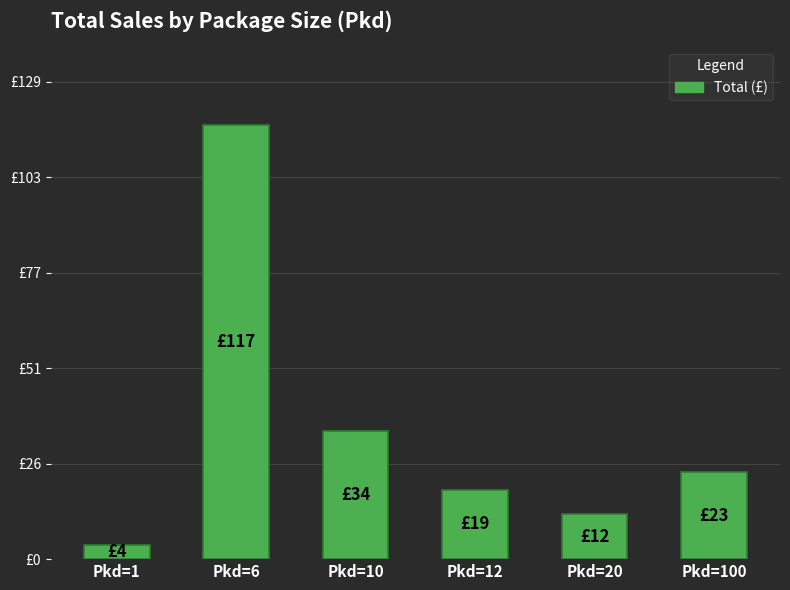

The value at Pkd=100 is 6.4. True or false?

False